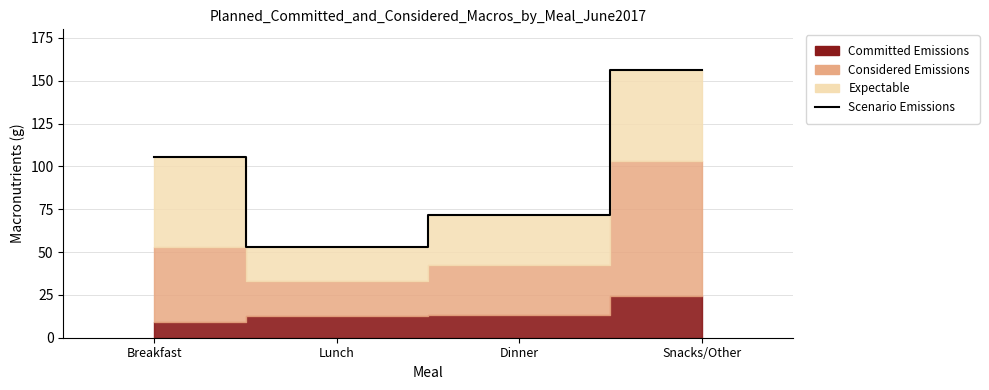

What is the difference between the second highest and minimum values?

52.7